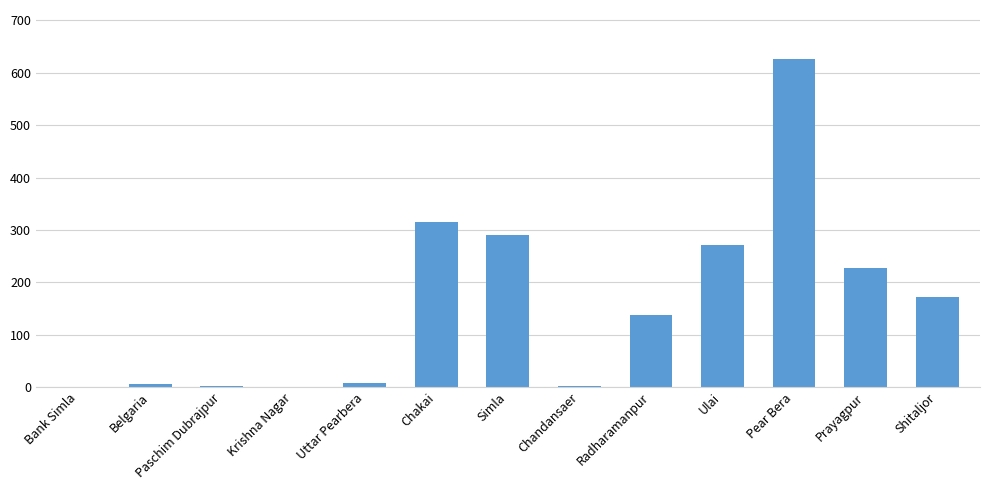

The chart shows a value of 172 at Shitaljor. True or false?

True